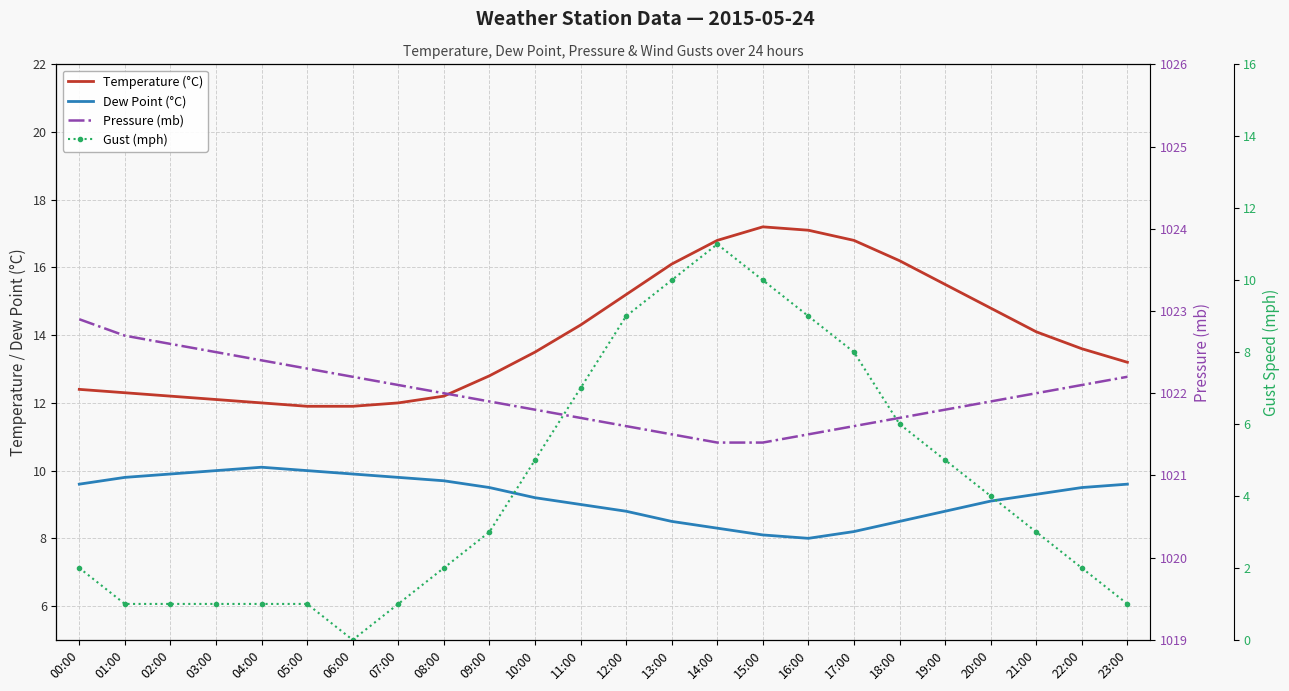

What is the difference between the Gust (mph) values at 10:00 and 21:00?

2.0